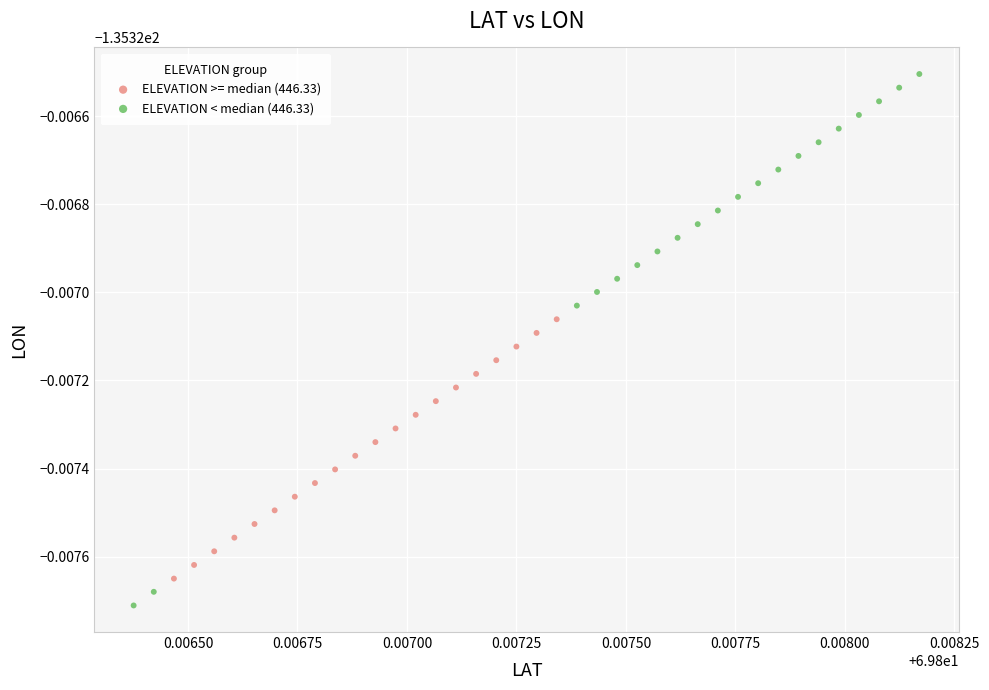

Which series contains the lowest Y value?

ELEVATION < median (446.33)